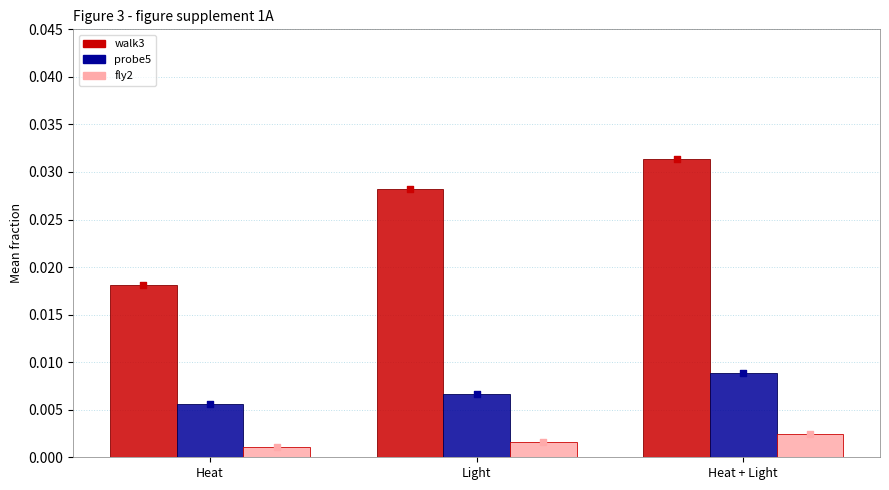

Which series has the largest Y range (max minus min)?

walk3